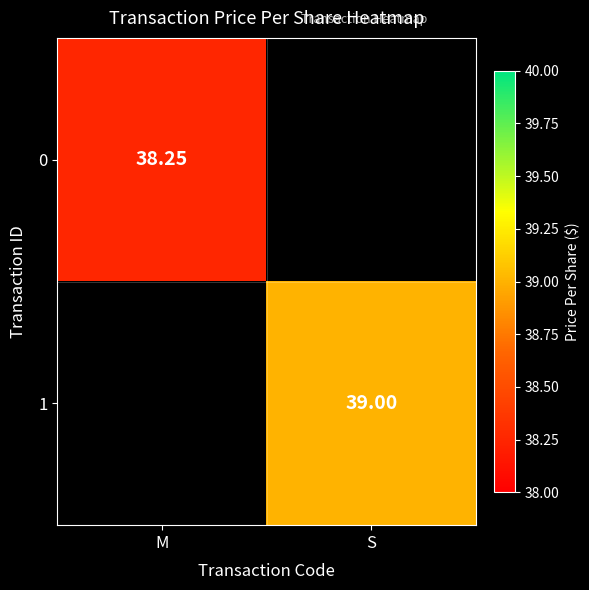

How many categories are shown in the chart?

2